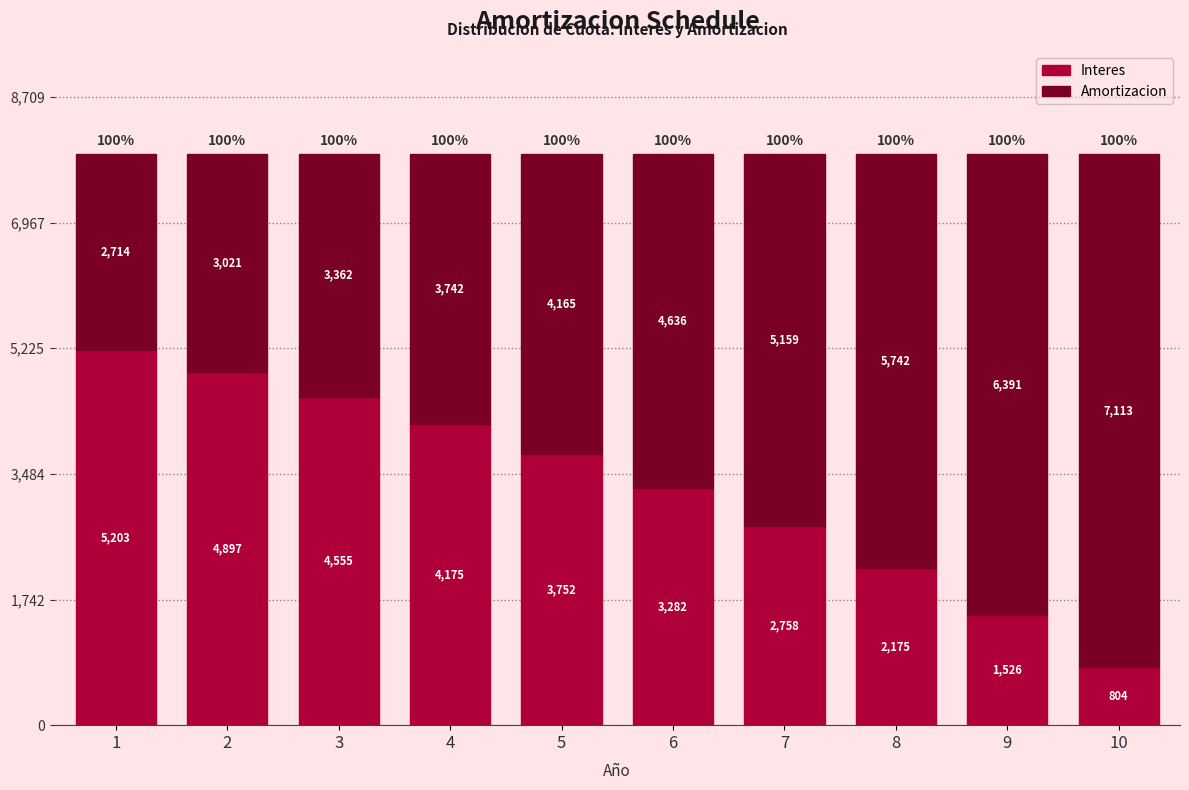

Read the Interes value at 6.

3281.7